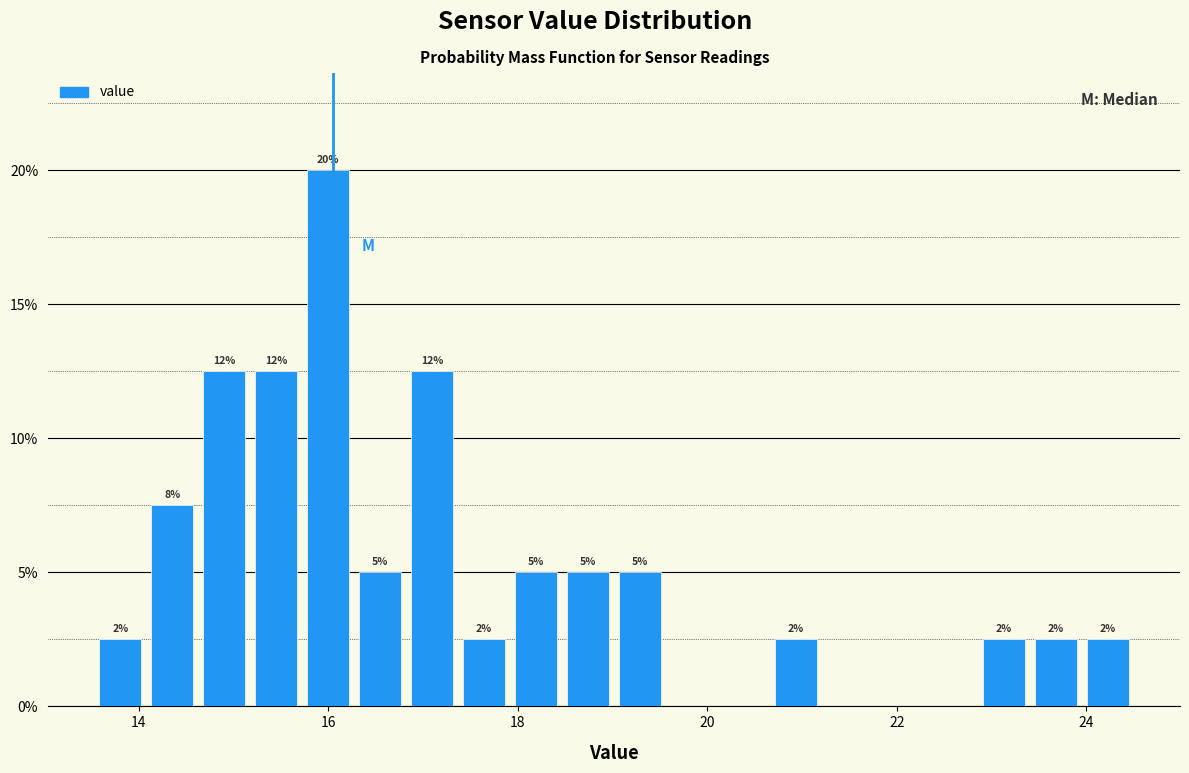

Read against the x-axis, roughly where is the centre of the tallest bar?

16.0